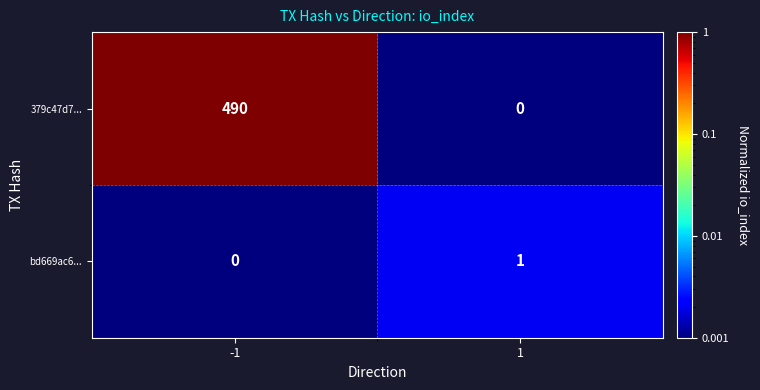

What is the total value across all series at -1?

490